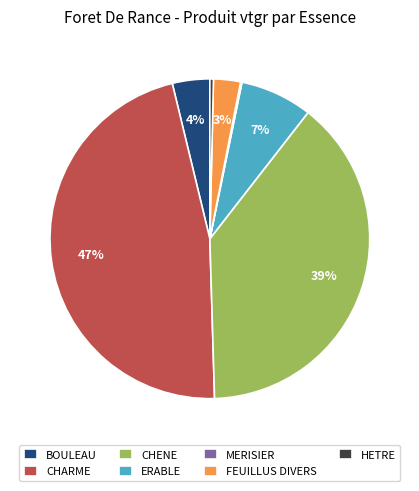

Which has a higher value, FEUILLUS DIVERS or ERABLE?

ERABLE